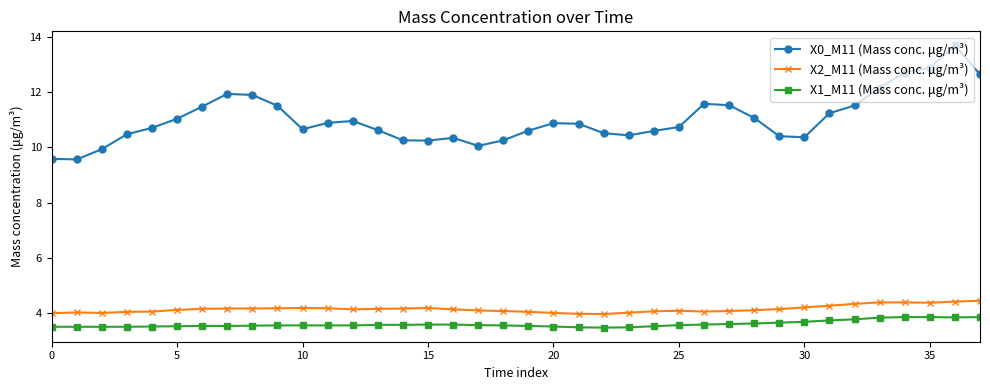

What is the maximum value for X1_M11 (Mass conc. μg/m³)?

3.9